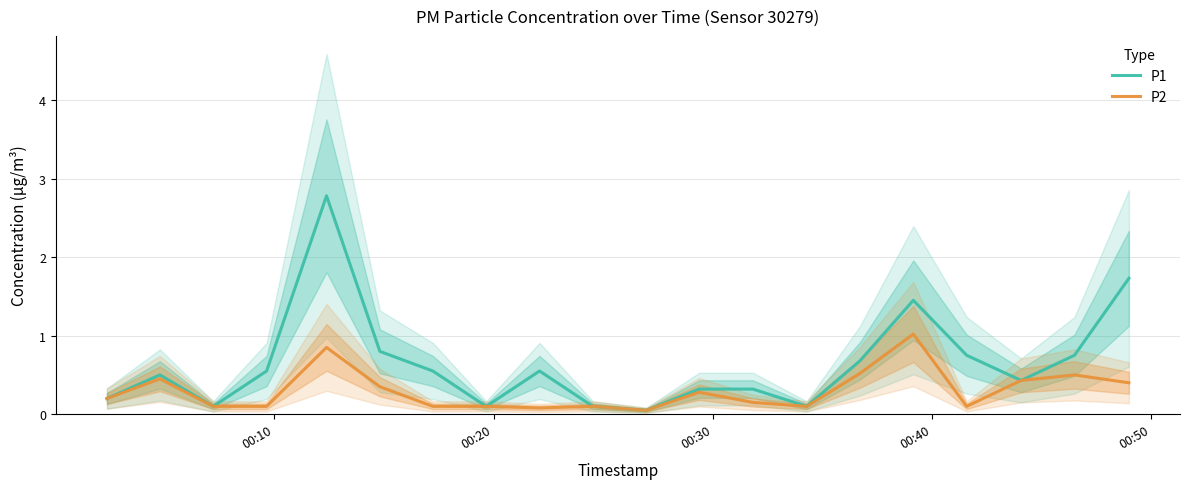

How many lines are shown in the chart?

2